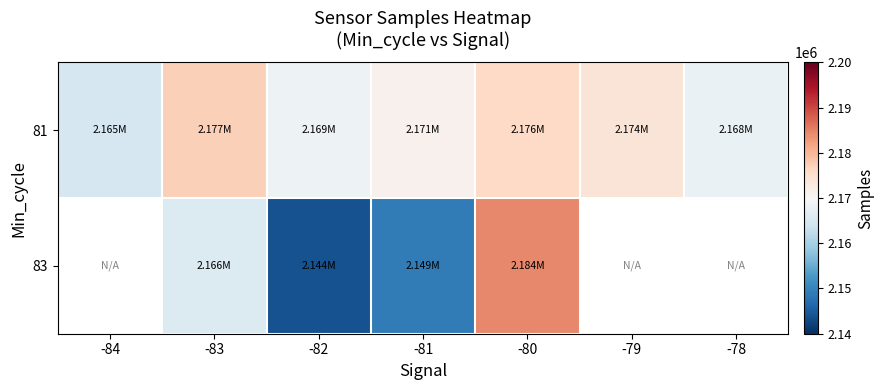

List the series in order of their peak value, lowest first.

81, 83